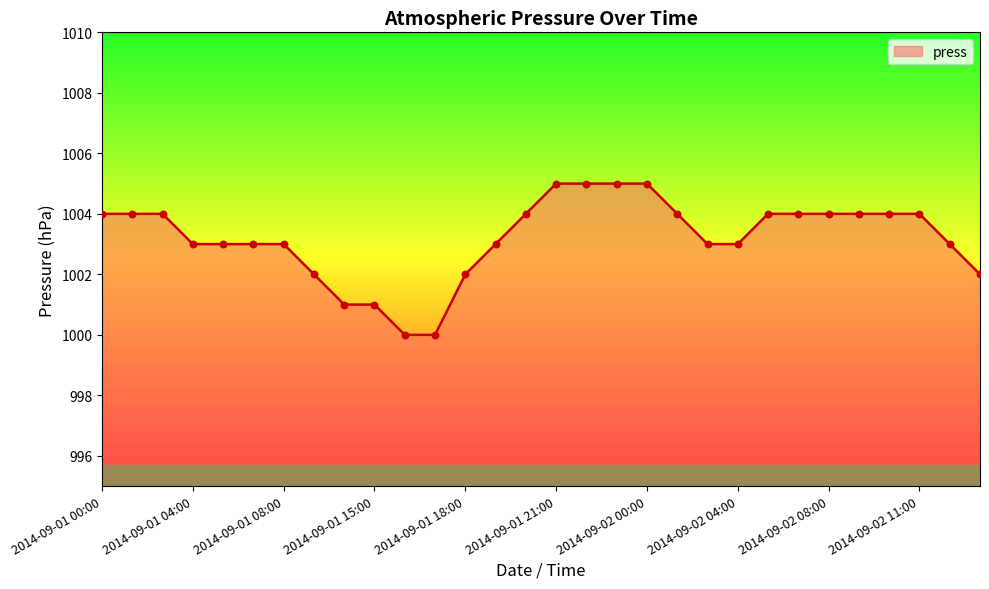

What is the smallest value displayed?

1000